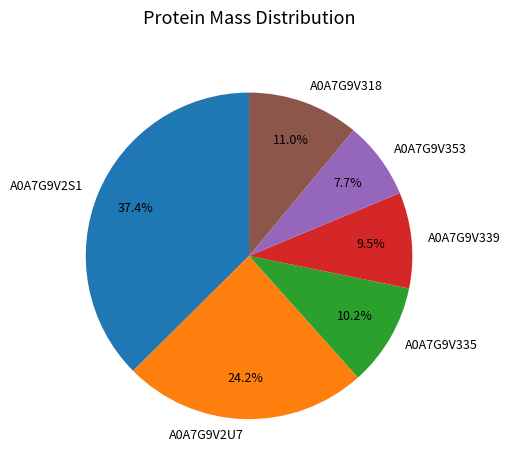

To the nearest percent, what is the combined percentage of A0A7G9V335 and A0A7G9V339?

20%